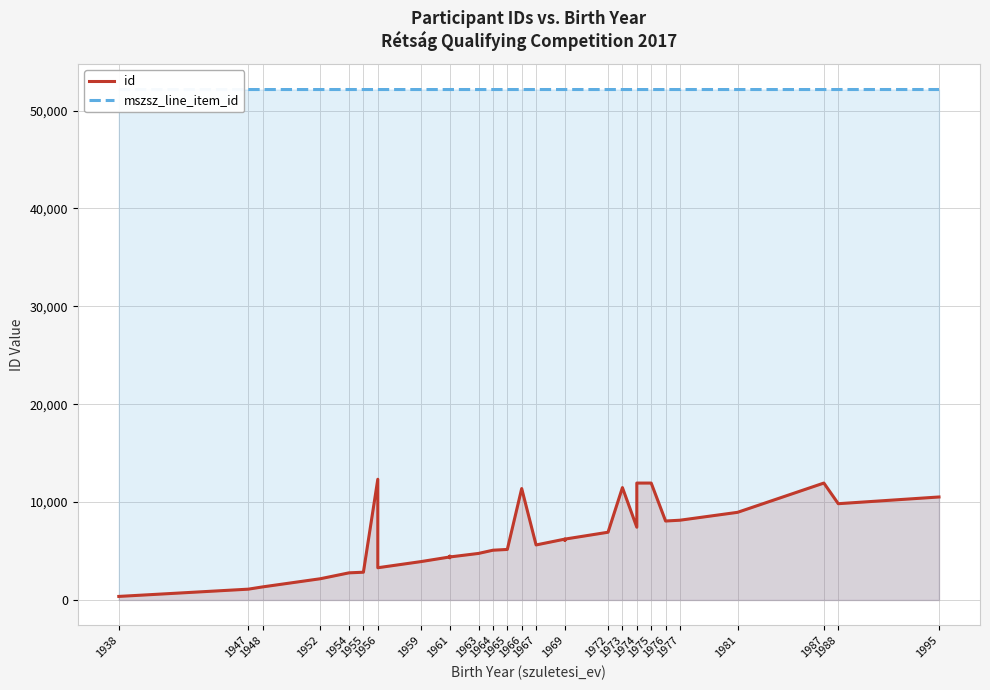

What are all the series names shown in the legend?

id, mszsz_line_item_id